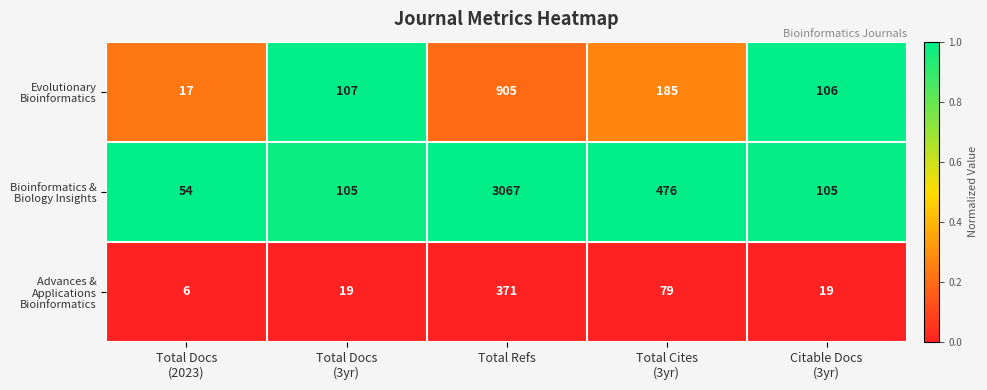

What is the smallest value displayed?

6